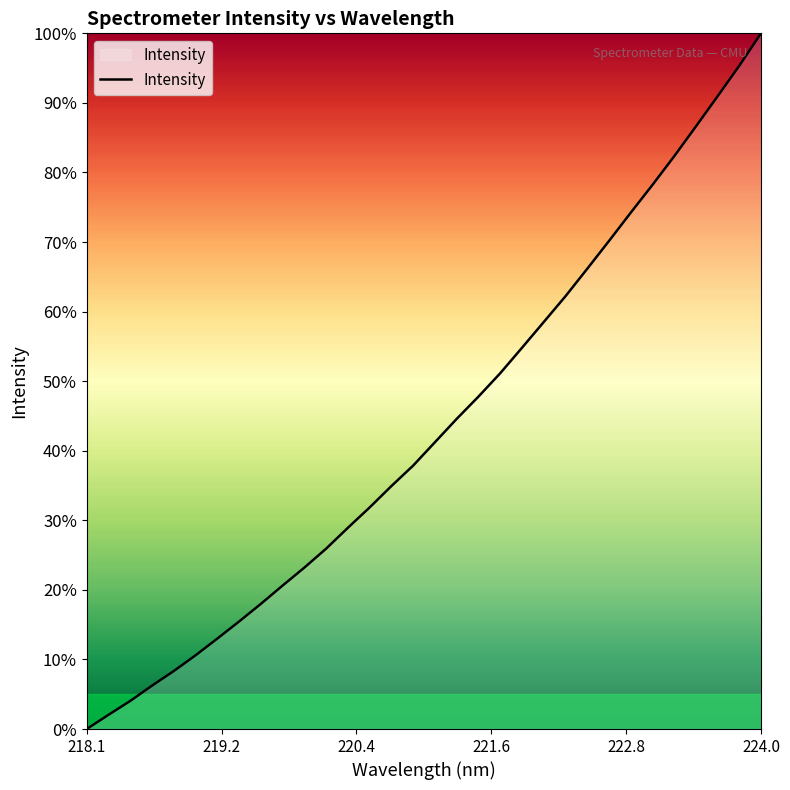

What is the greatest value displayed?

100.0